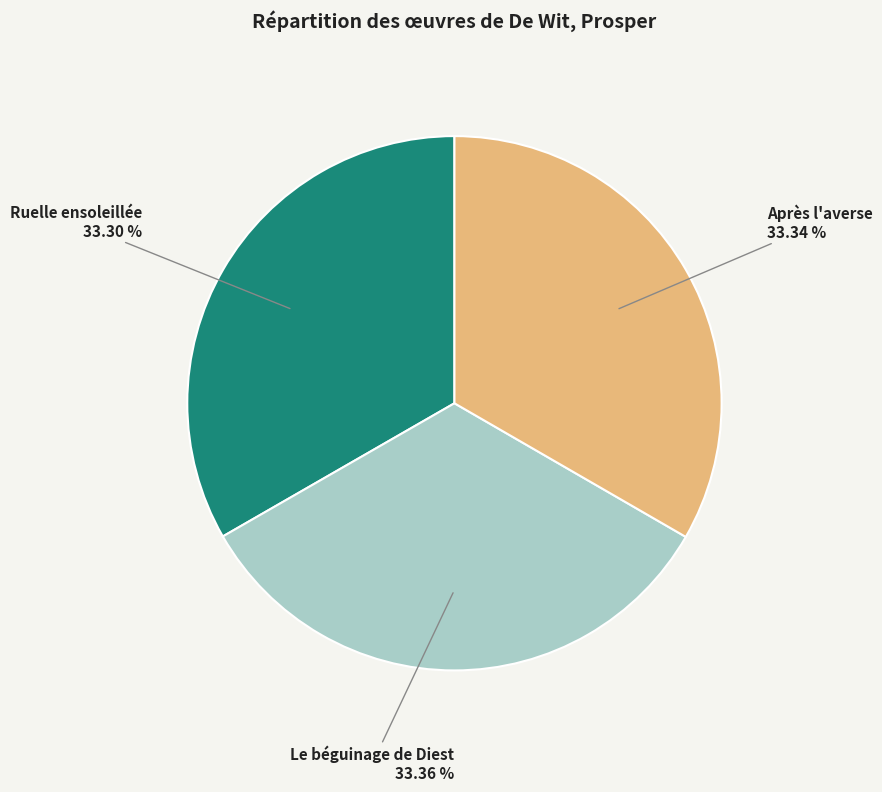

Is there a majority slice in this chart?

No